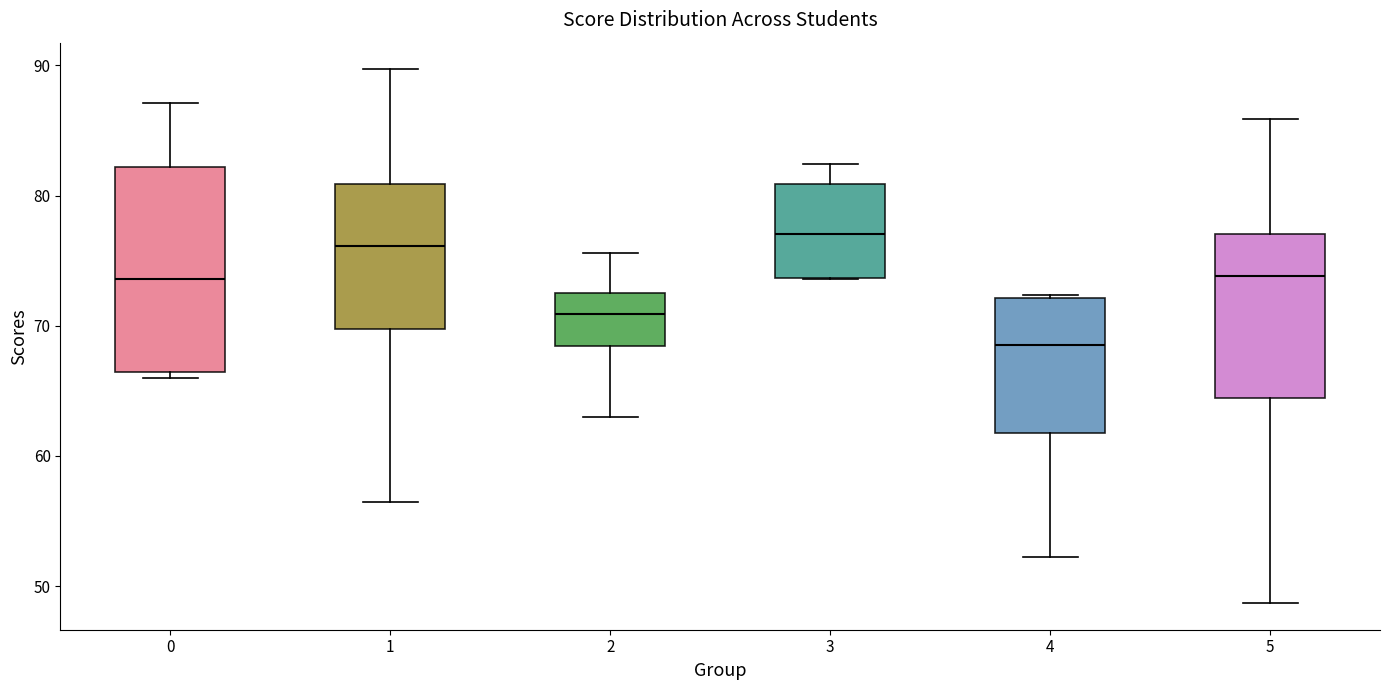

Reading left to right, transcribe this box plot: for each box, give where its median line is, the range the box spans, and where its two whiskers end, as read against the y-axis. The values are not printed on the chart, so give them approximately, as read against the axis.

0: median 74, box 66 to 82, whiskers 66 (just below the box's lower edge) to 87
1: median 76, box 70 to 81, whiskers 57 to 90
2: median 71, box 68 to 73, whiskers 63 to 76
3: median 77, box 74 to 81, whiskers 74 to 82
4: median 69, box 62 to 72, whiskers 52 to 72 (just above the box's upper edge)
5: median 74, box 64 to 77, whiskers 49 to 86